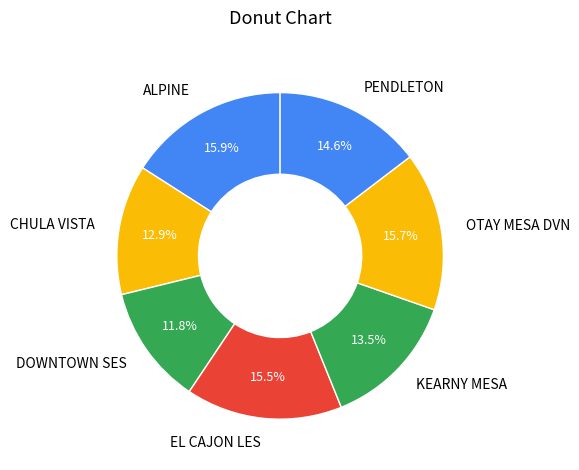

What percentage is the ALPINE slice, to the nearest percent?

16%